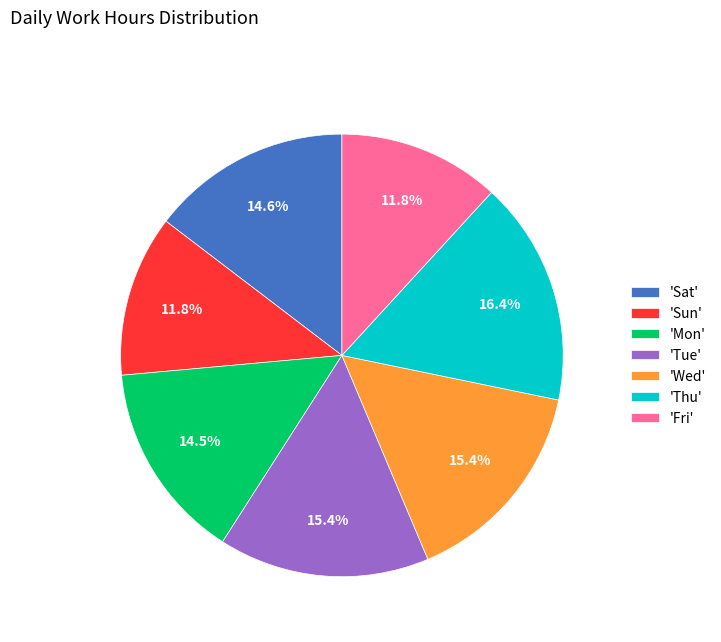

What is the largest slice in the pie chart?

'Thu'